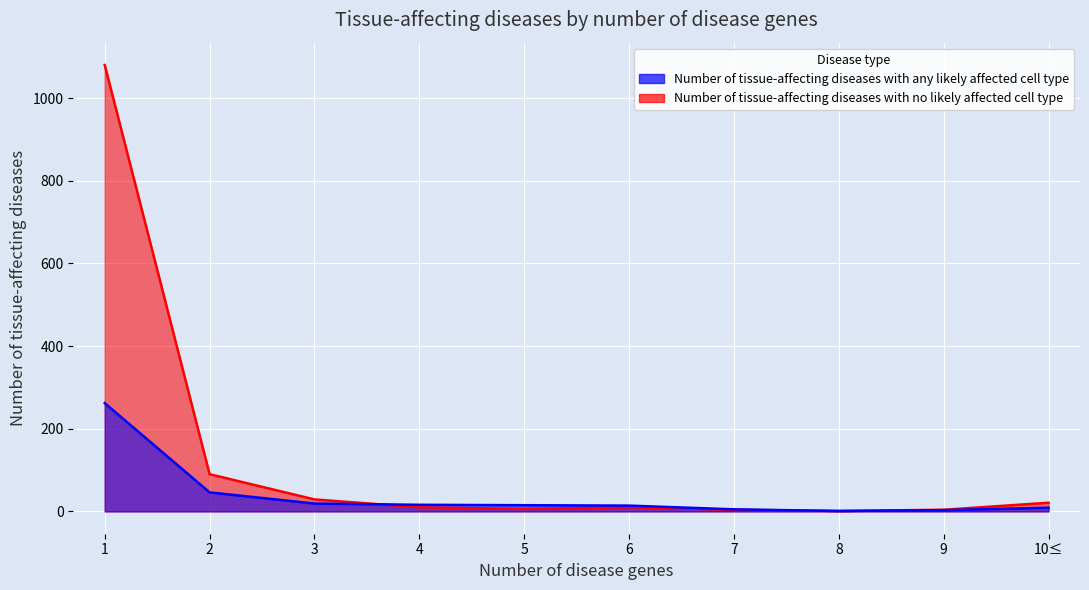

At which label does Number of tissue-affecting diseases with any likely affected cell type reach its peak?

1